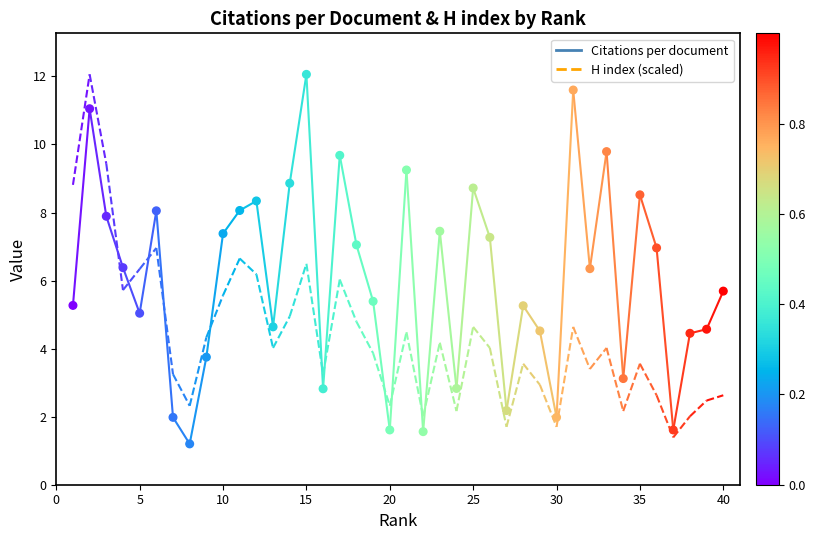

What is the range of X values (max minus min)?

39.0